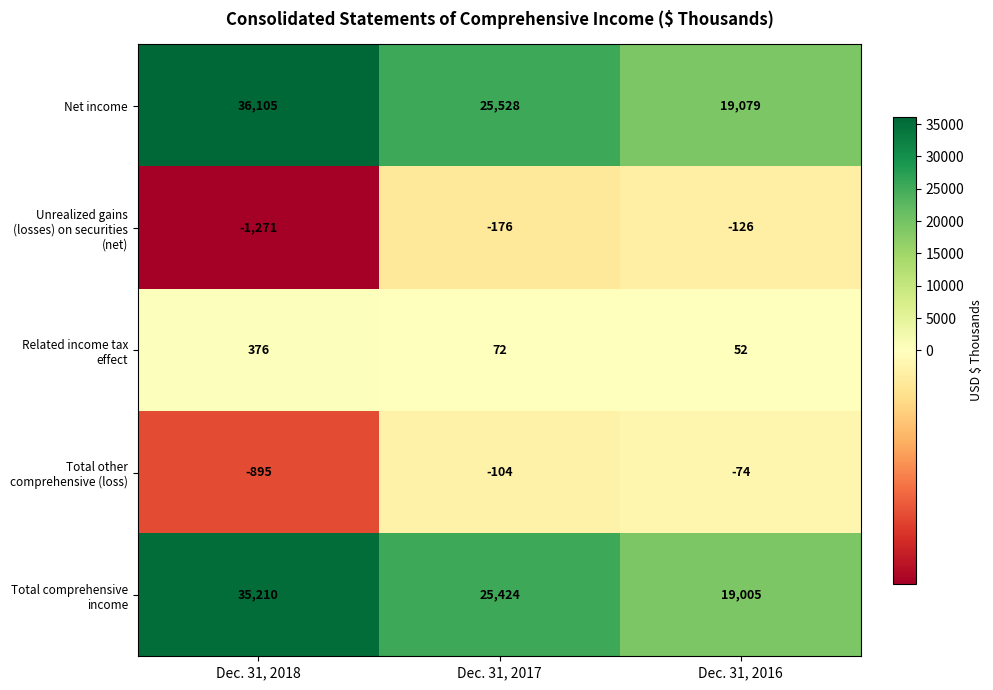

Which category has the highest value across all series?

Dec. 31, 2018